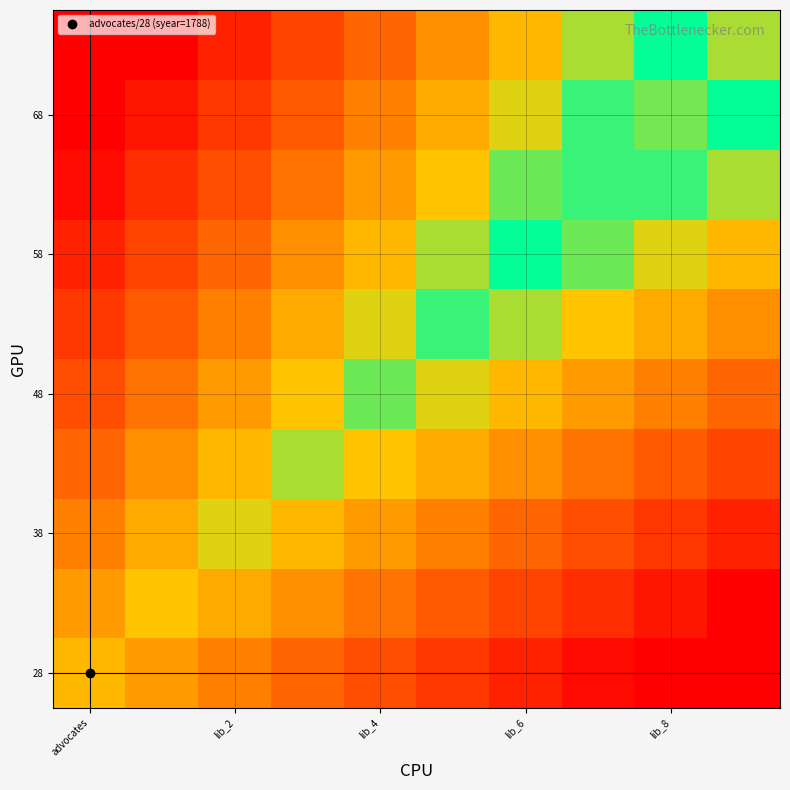

At how many categories does at least one series exceed 1788?

9